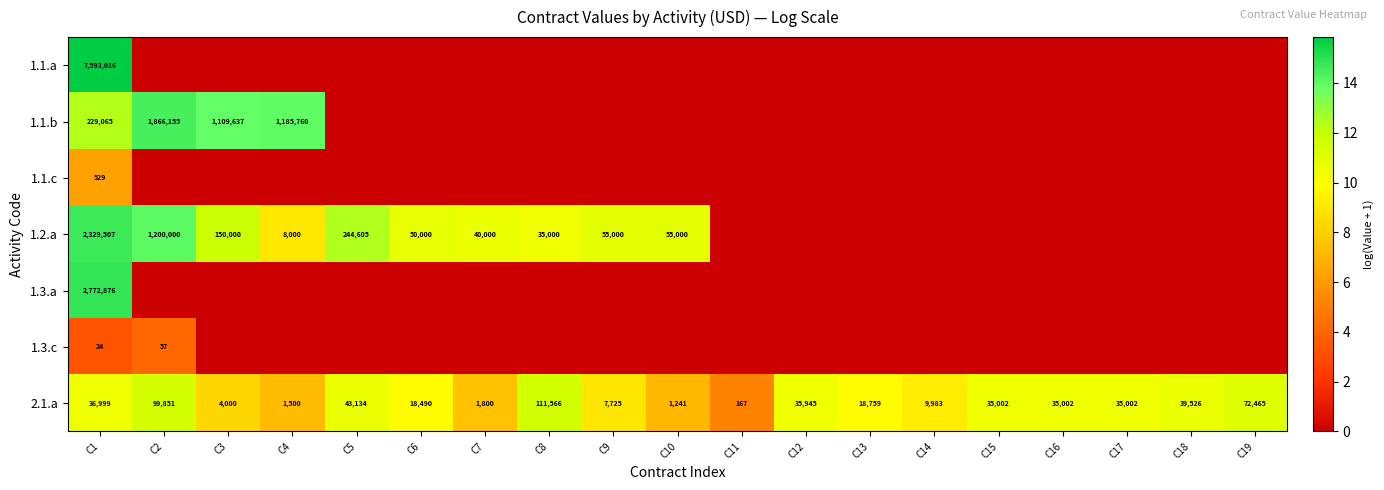

What is the minimum value for 2.1.a?

167